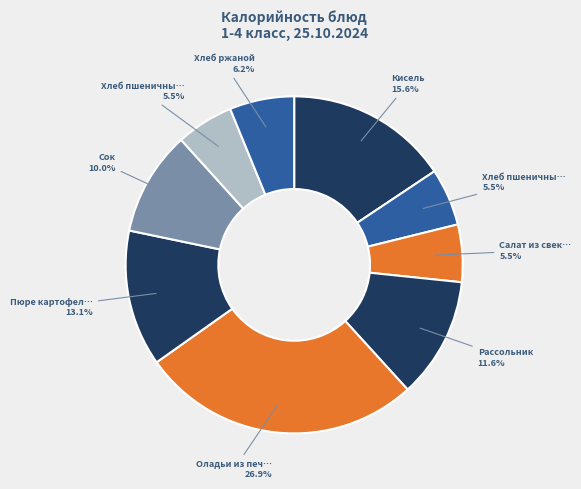

Count the number of slices in the pie.

9